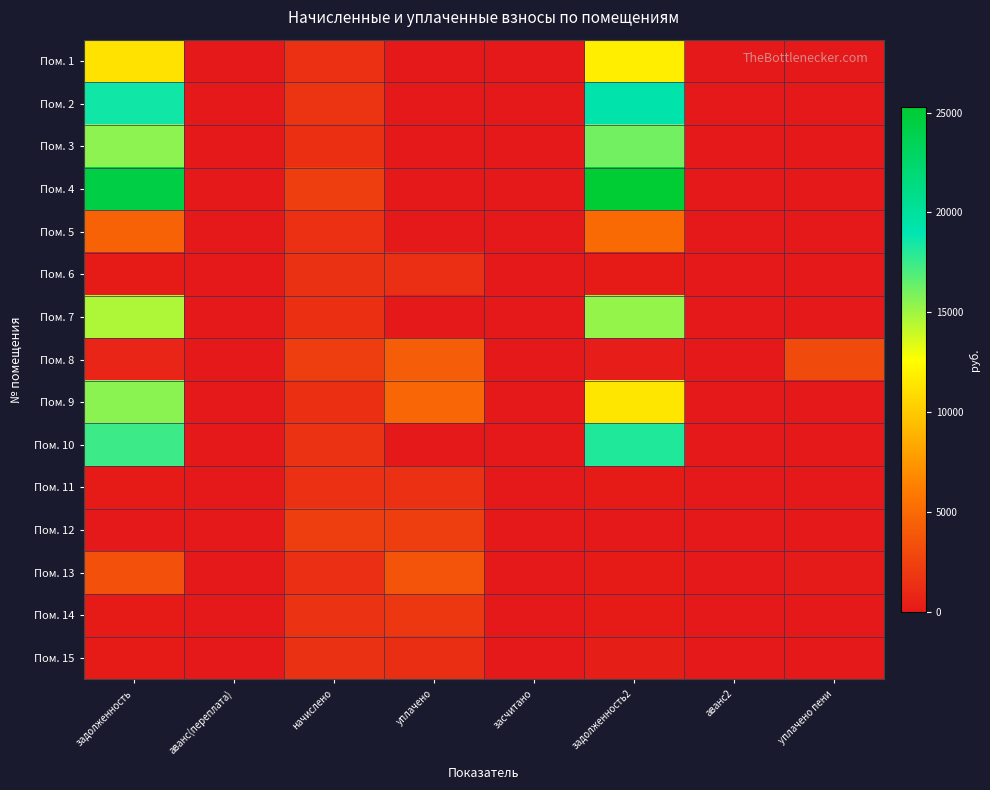

Which series has the largest range (max minus min)?

Пом. 4